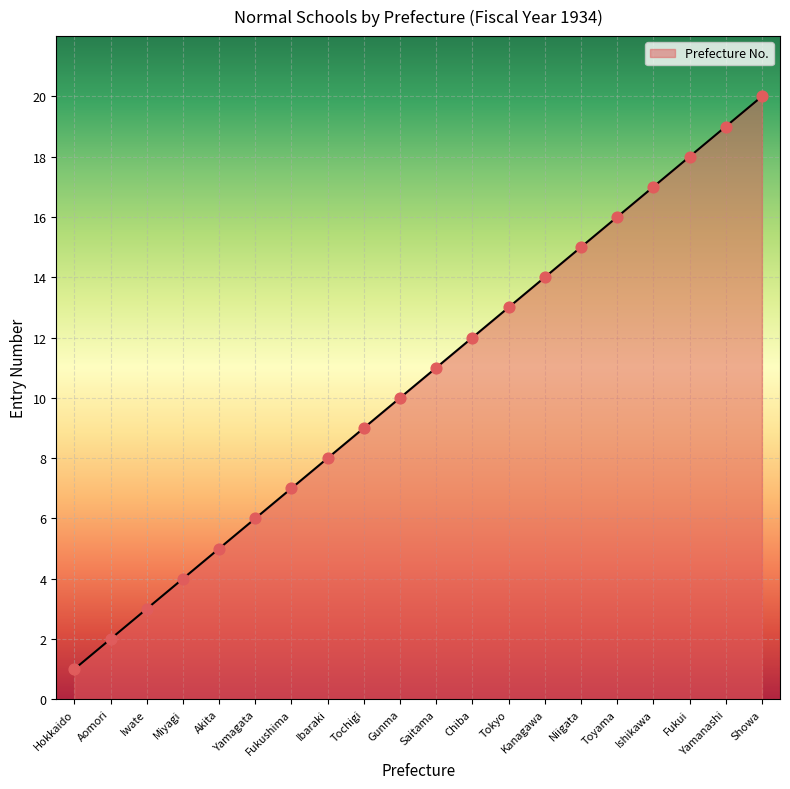

Between Showa and Tochigi, which is larger?

Showa